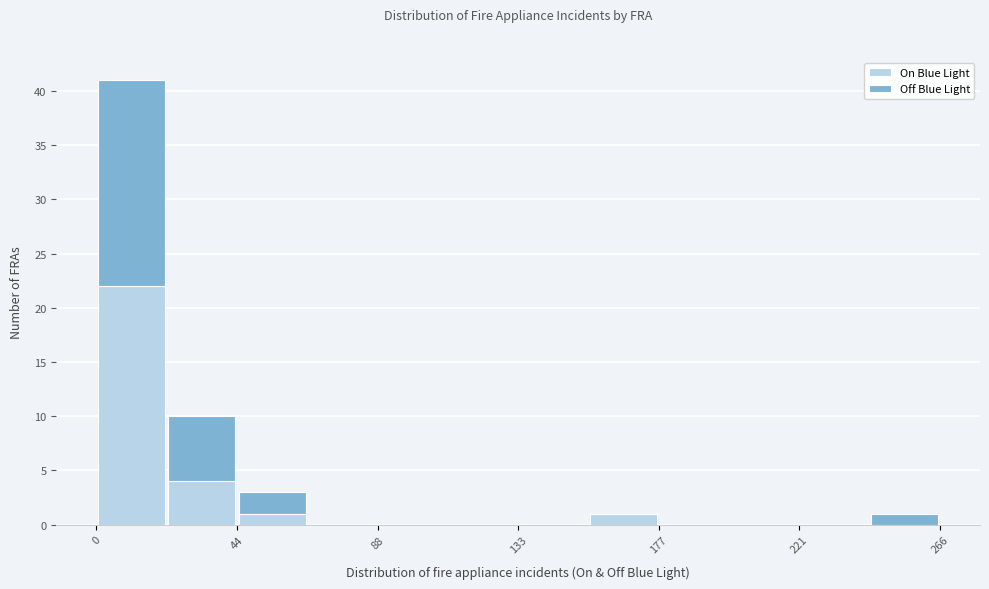

What is the total height of the stacked bar covering 245 to 265 on the x-axis? Neither the bar edges nor the heights are printed on the chart, so give them approximately, as read against the axes.

1